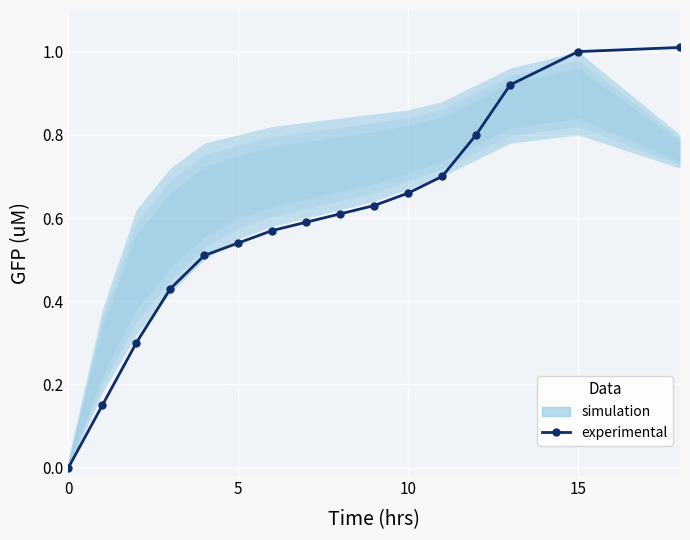

What is the difference between the second highest and minimum values?

1.0